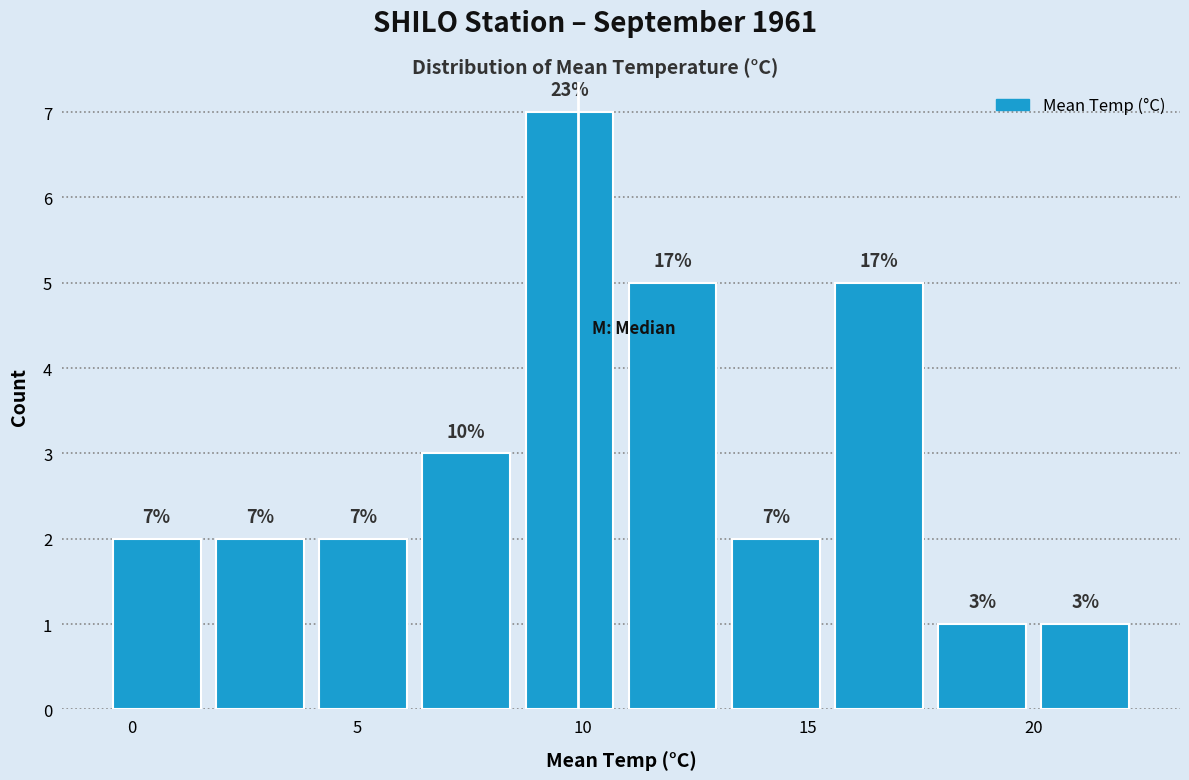

Which range on the x-axis has the tallest bar?

8.5 to 11.0